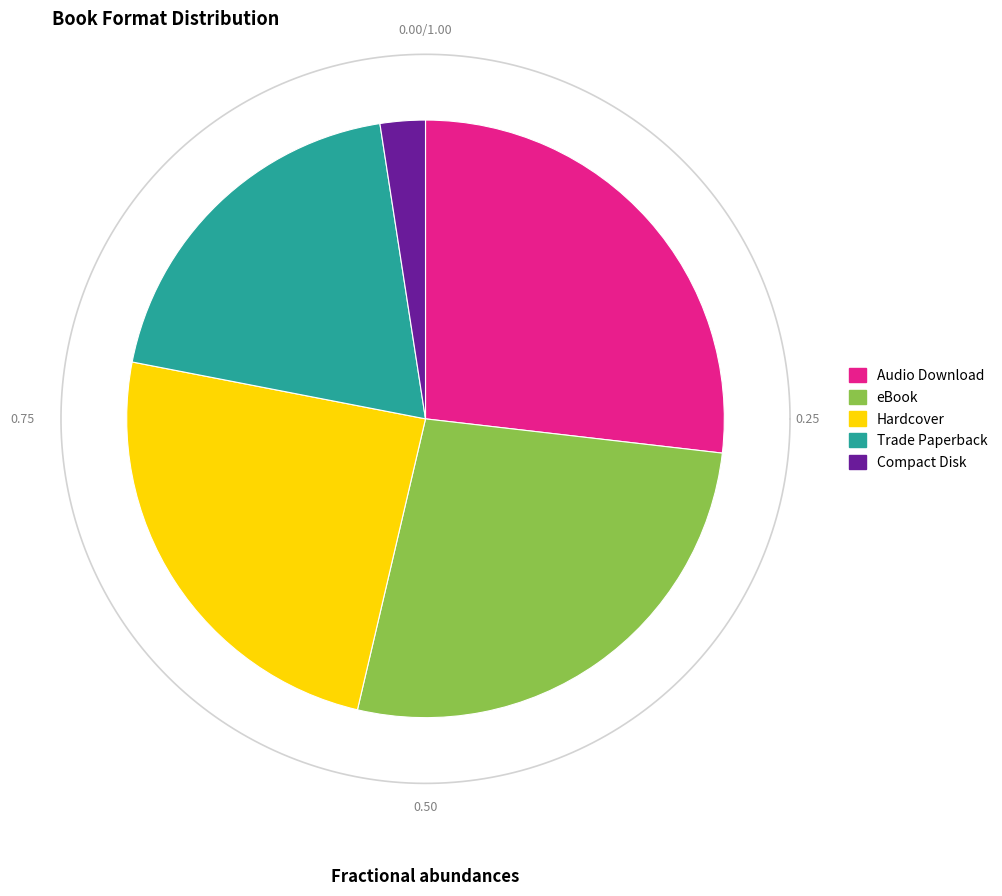

What percentage is NOT represented by Compact Disk?

97.6%